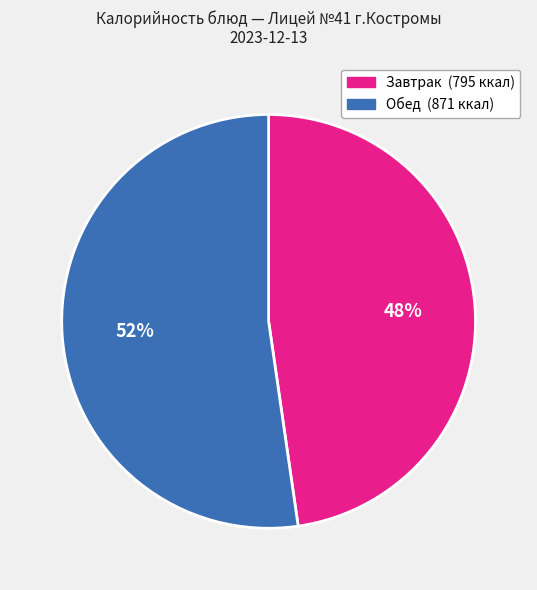

To the nearest percent, what is the average slice percentage?

50%